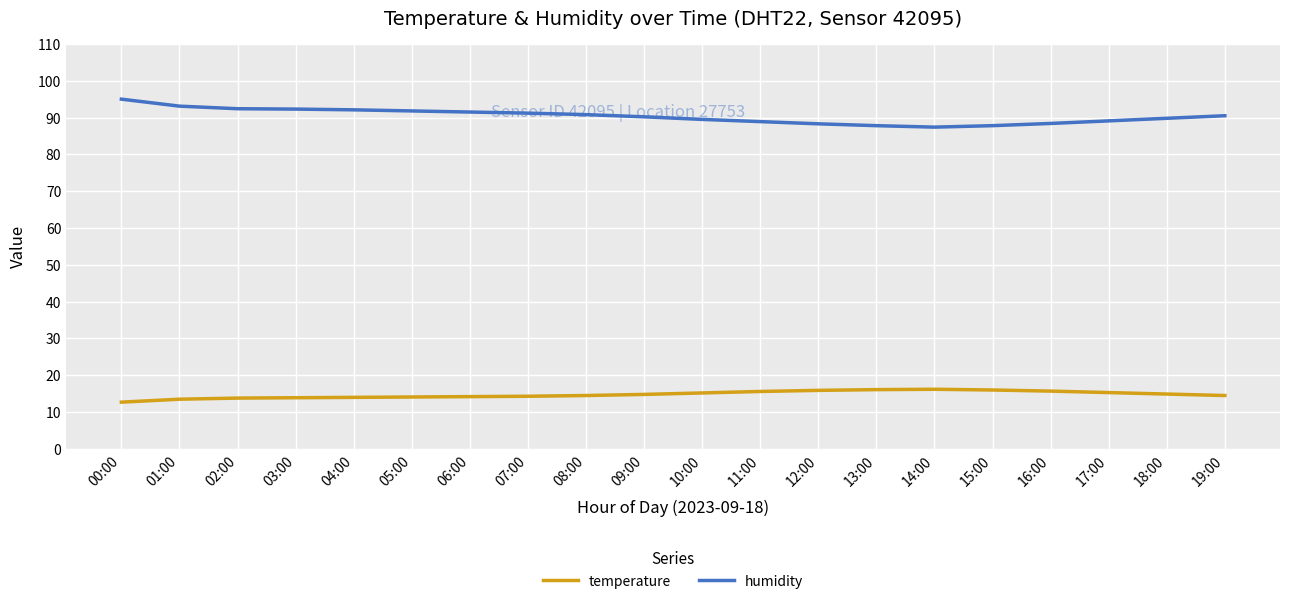

How many lines are shown in the chart?

2